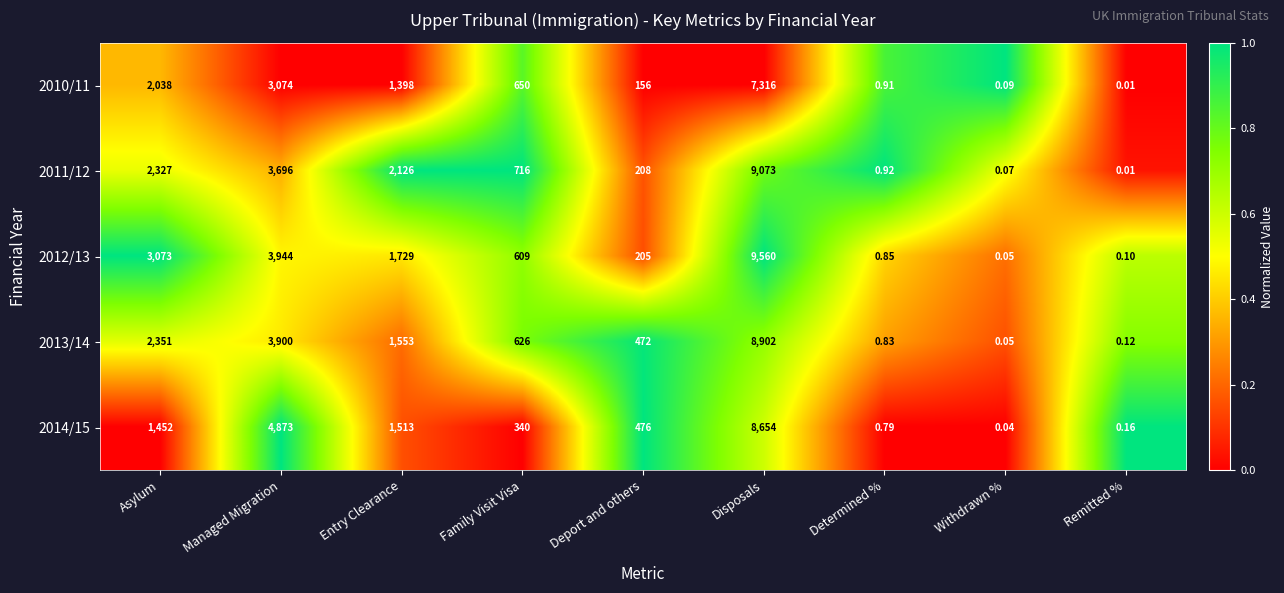

Rank the categories by 2012/13 value from highest to lowest.

Disposals, Managed Migration, Asylum, Entry Clearance, Family Visit Visa, Deport and others, Determined %, Remitted %, Withdrawn %